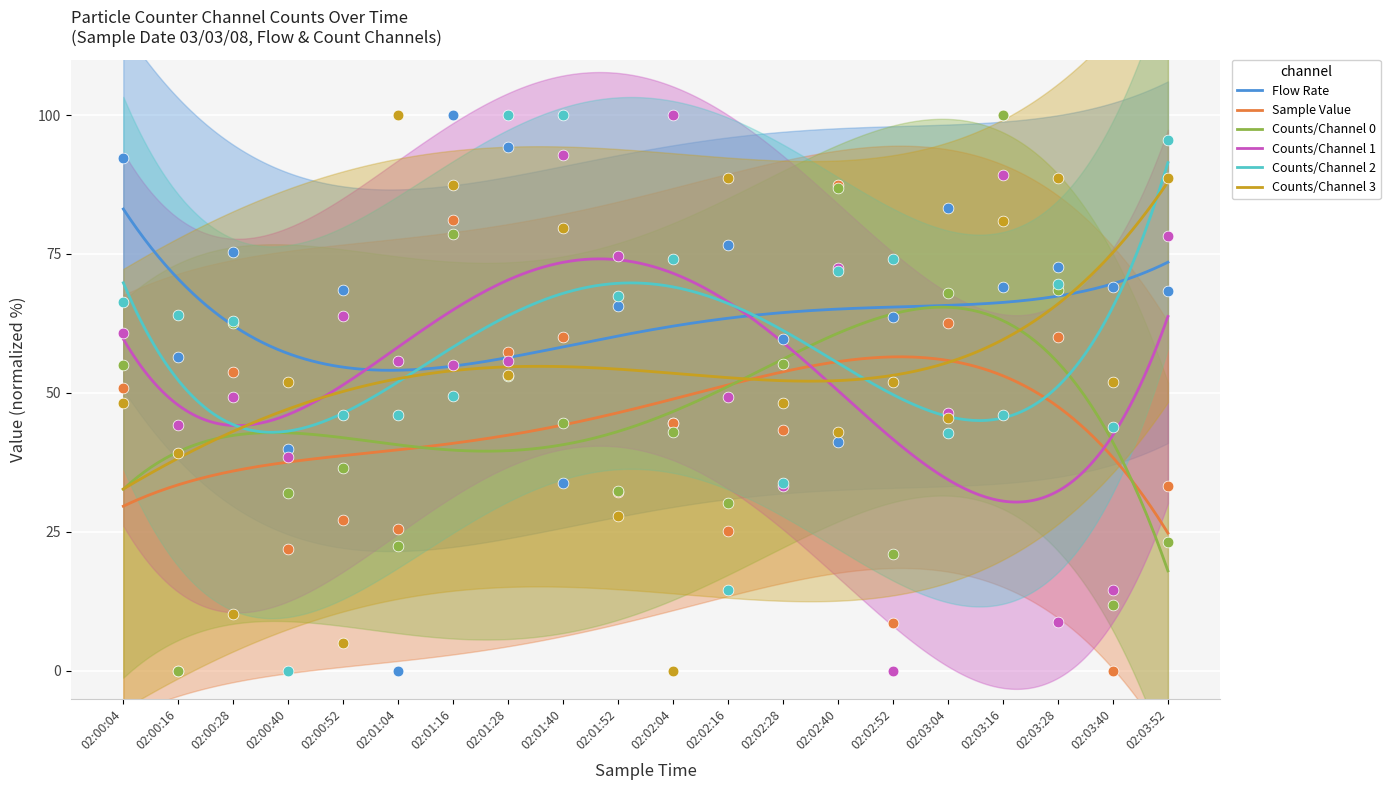

What is the total value across all series at 02:01:16?

451.7